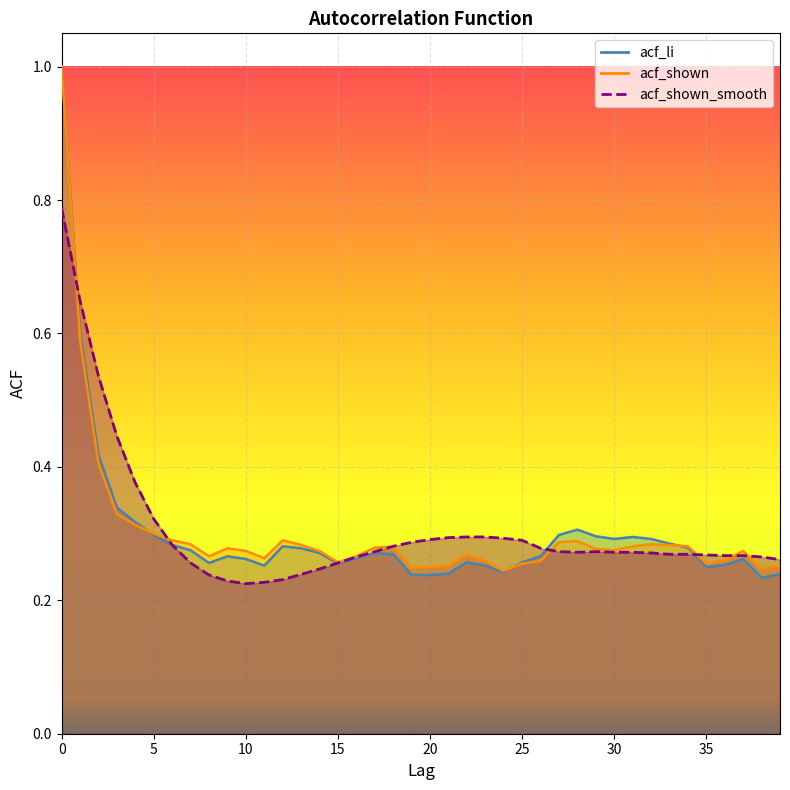

Rank the series by their average value, from lowest to highest.

acf_li, acf_shown, acf_shown_smooth